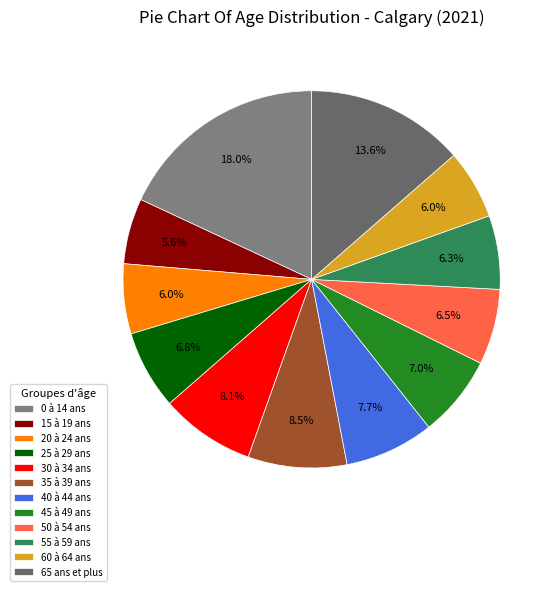

What percentage do 30 à 34 ans and 0 à 14 ans together represent?

26.2%